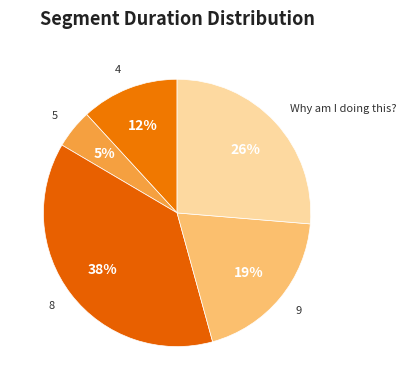

Is there any slice that represents more than half of the pie?

No